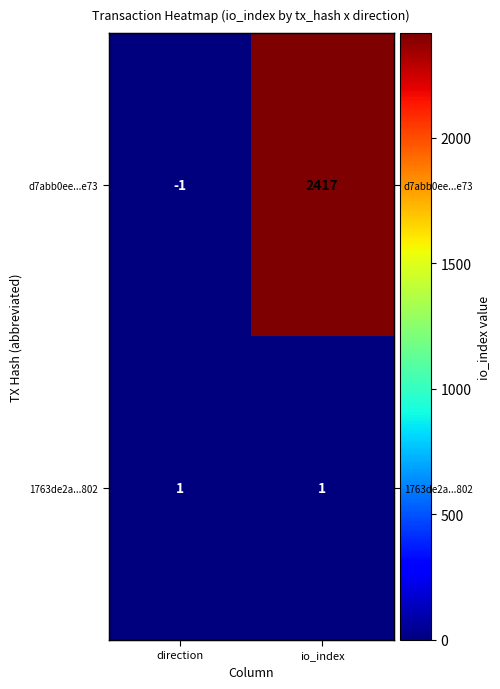

The value of d7abb0ee...e73 at io_index is 1088. True or false?

False